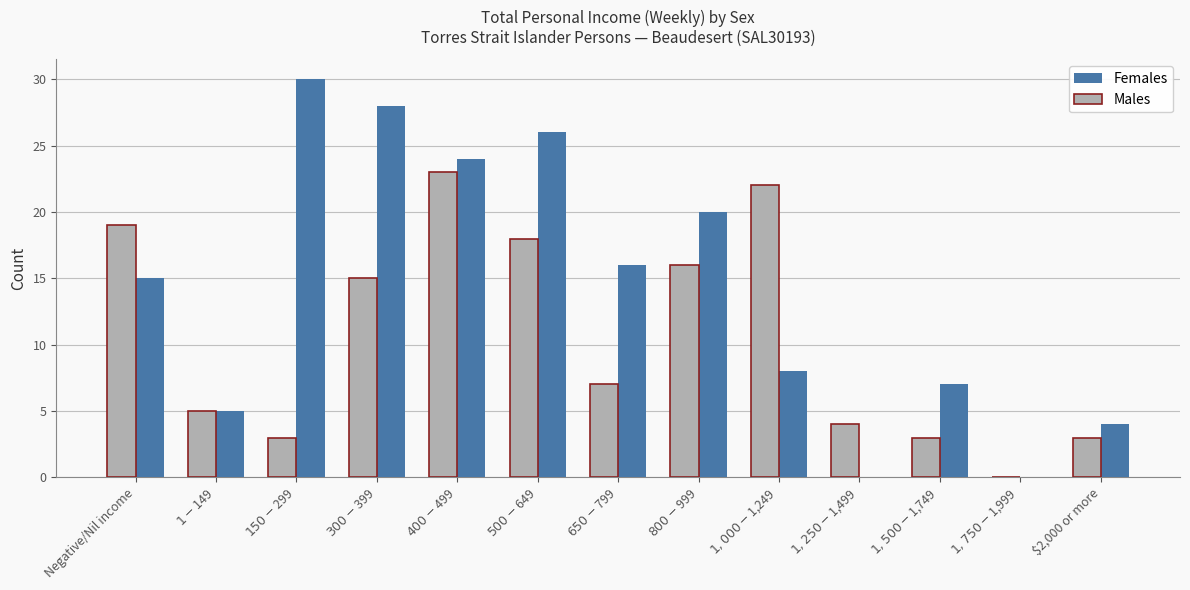

Is it true that Females equals 12 at $1,250-$1,499?

False